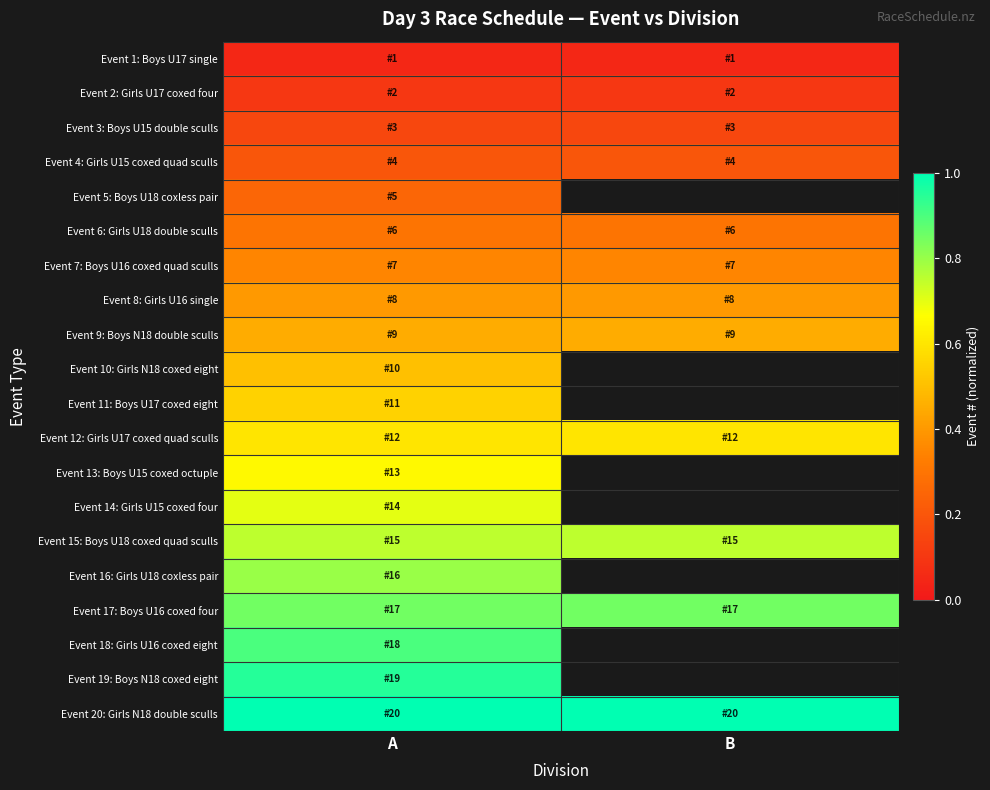

The Event 17: Boys U16 coxed four series shows 1.3 at B. True or false?

False